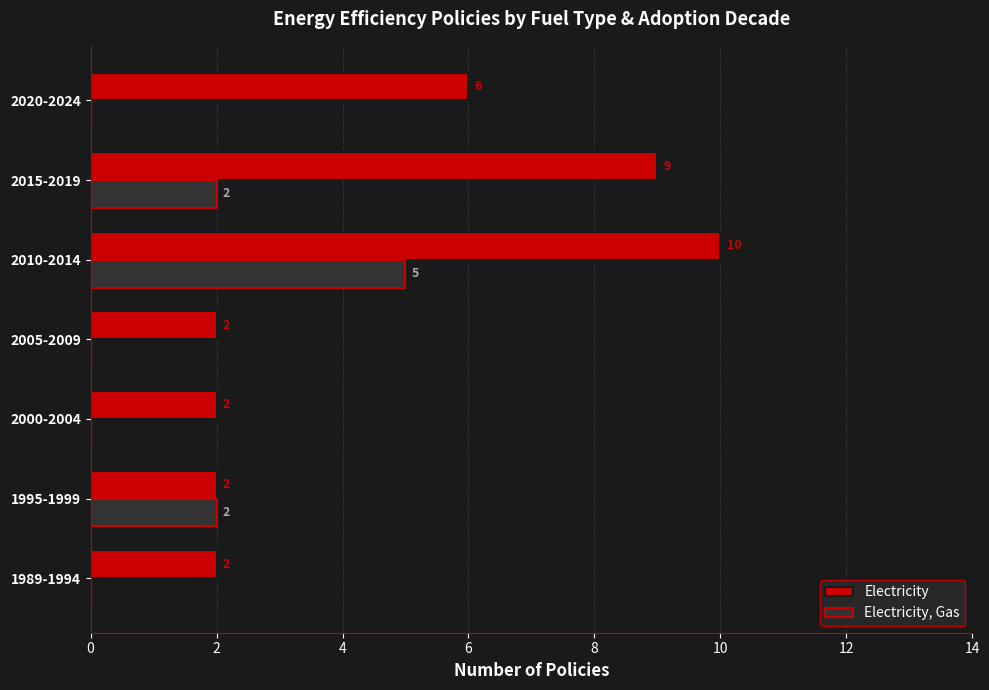

At which category is the sum across all series the highest?

2010-2014